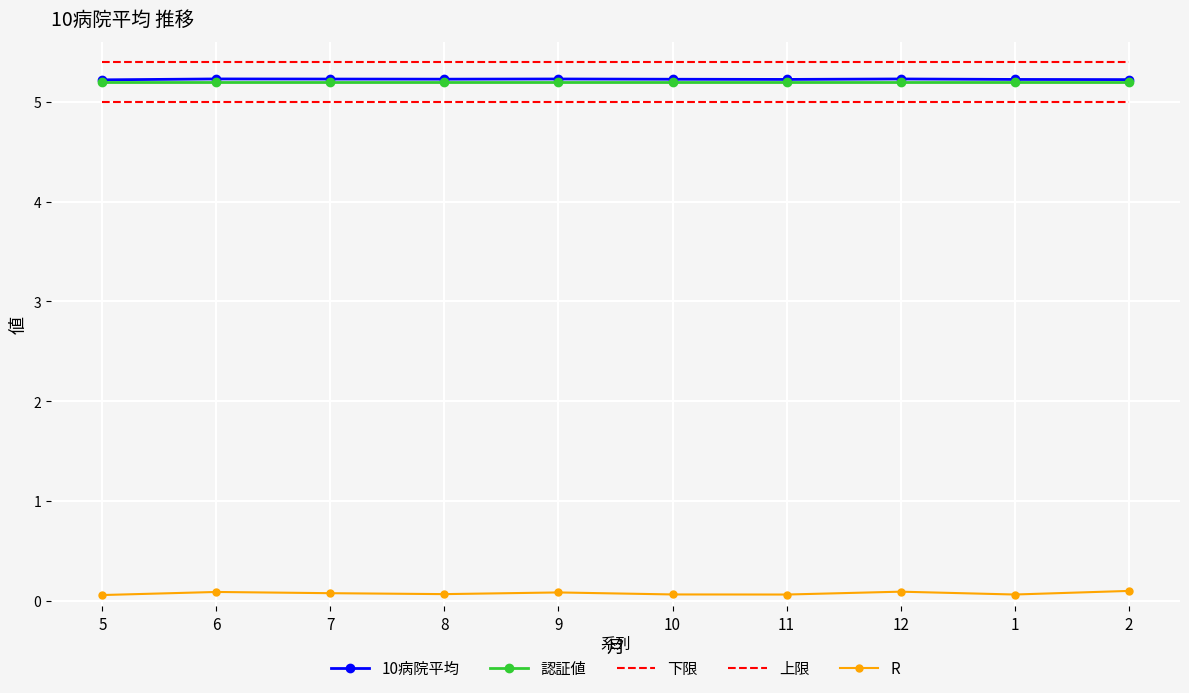

How many lines are shown in the chart?

5